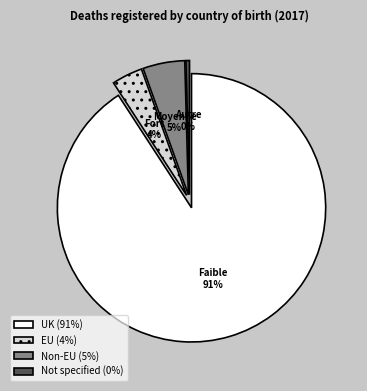

How much of the chart is everything except EU?

96.3%